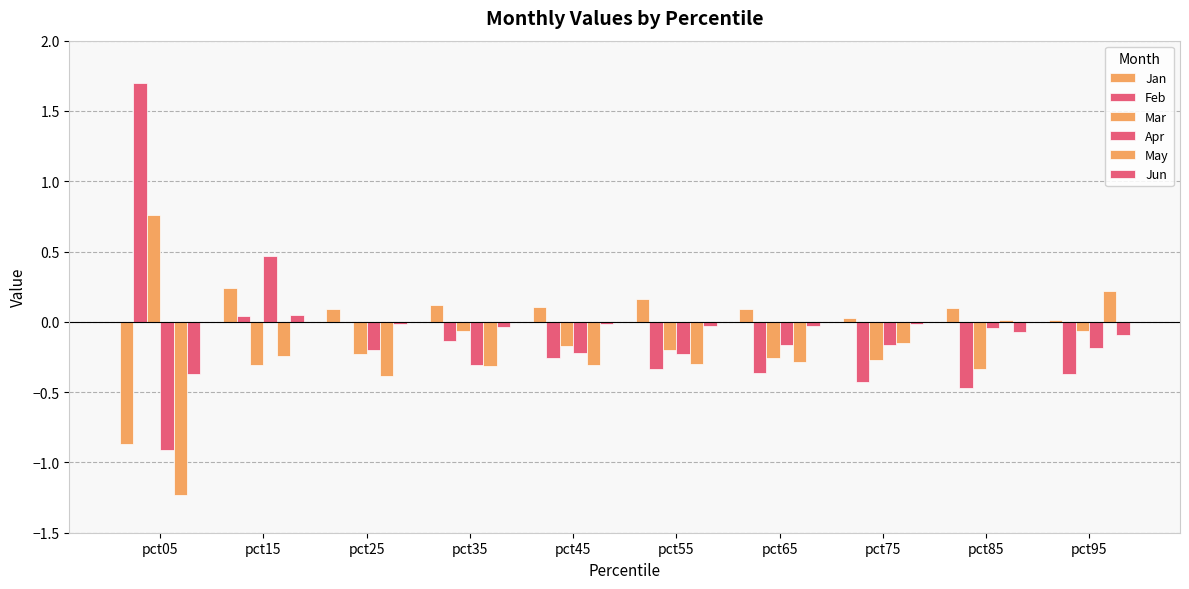

What is the smallest value displayed?

-1.2